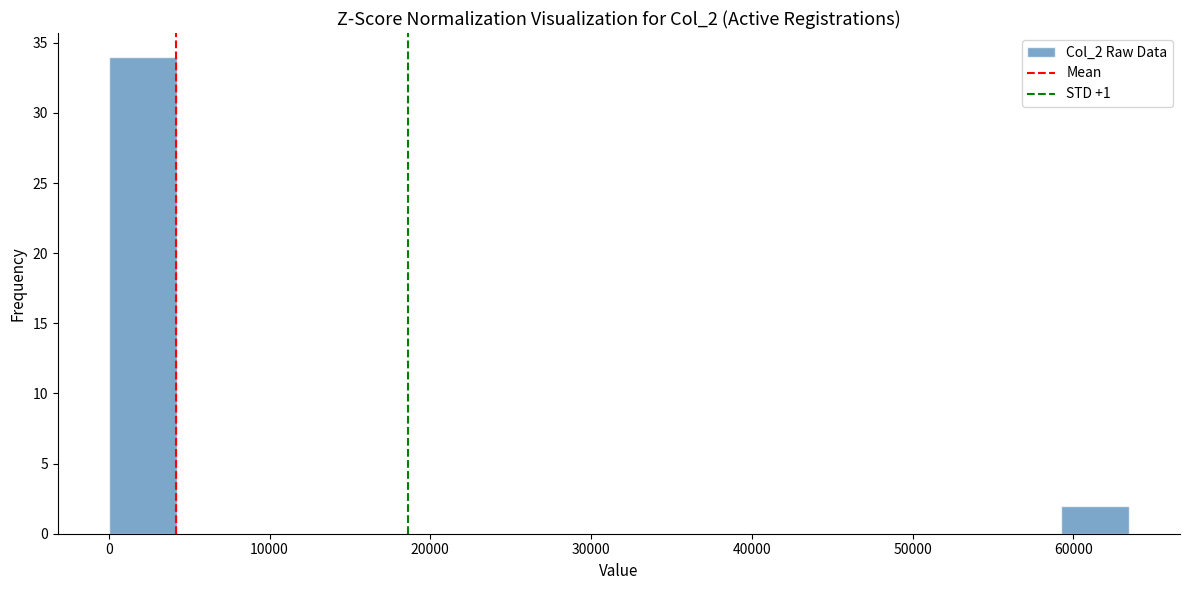

Reading left to right, transcribe this chart: for each bar, give the range it covers on the x-axis and its height. Neither the bar edges nor the heights are printed on the chart, so give them approximately, as read against the axes.

0 to 4000: 34
4000 to 8000: 0
8000 to 13000: 0
13000 to 17000: 0
17000 to 21000: 0
21000 to 25000: 0
25000 to 30000: 0
30000 to 34000: 0
34000 to 38000: 0
38000 to 42000: 0
42000 to 47000: 0
47000 to 51000: 0
51000 to 55000: 0
55000 to 59000: 0
59000 to 63000: 2